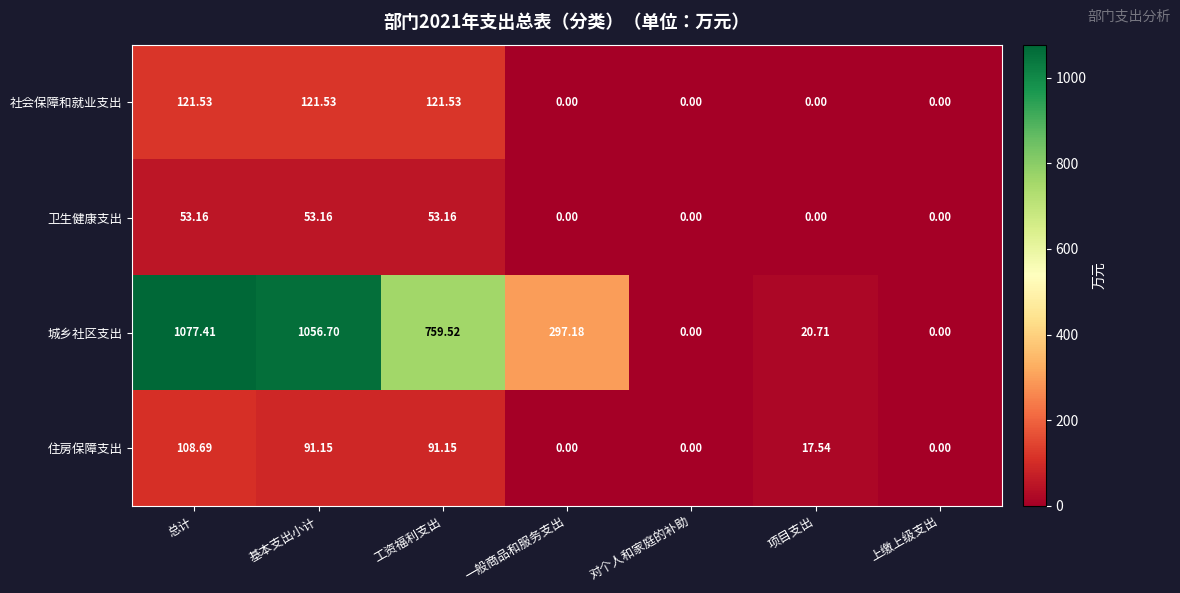

Which series has the largest total across all categories?

城乡社区支出